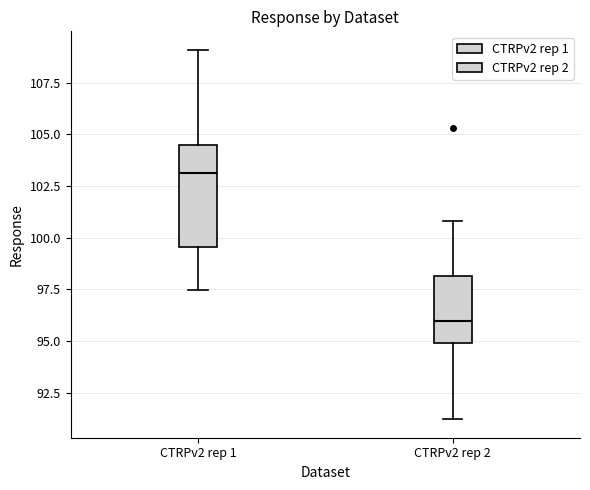

Reading left to right, read every box against the y-axis: the position of its median line, the range the box covers, and the ends of its whiskers. The values are not printed on the chart, so give them approximately, as read against the axis.

CTRPv2 rep 1: median 103.0, box 99.5 to 104.5, whiskers 97.5 to 109.0
CTRPv2 rep 2: median 96.0, box 95.0 to 98.0, whiskers 91.0 to 101.0